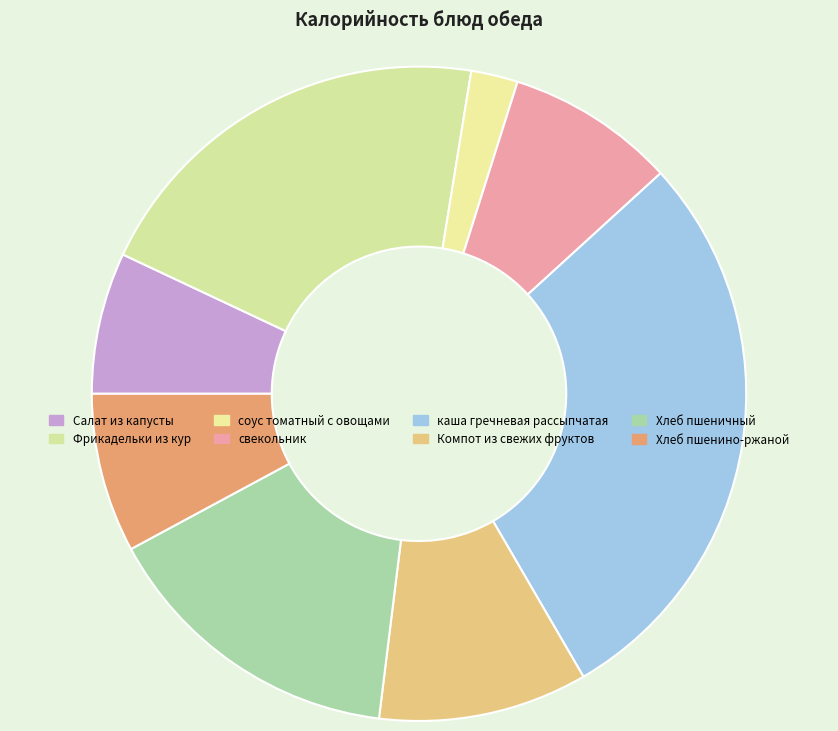

Count the number of slices in the pie.

8